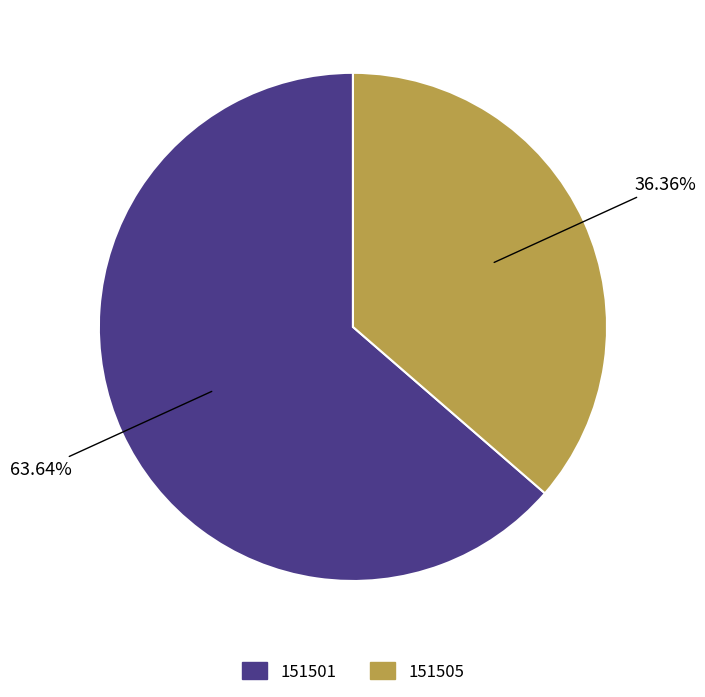

Does any single category account for the majority?

Yes